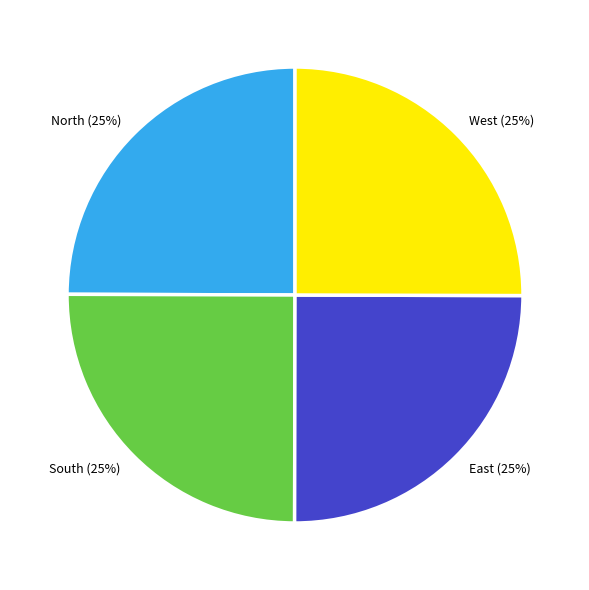

The North (25%) slice represents 25% of the pie. True or false?

True